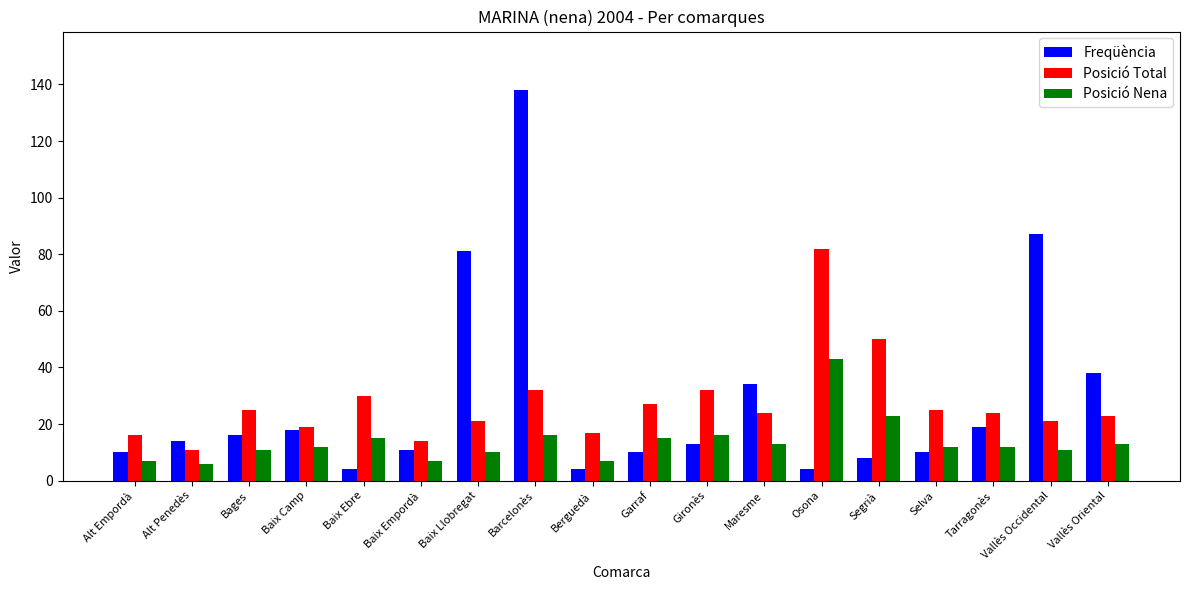

Which series has the largest range (max minus min)?

Freqüència